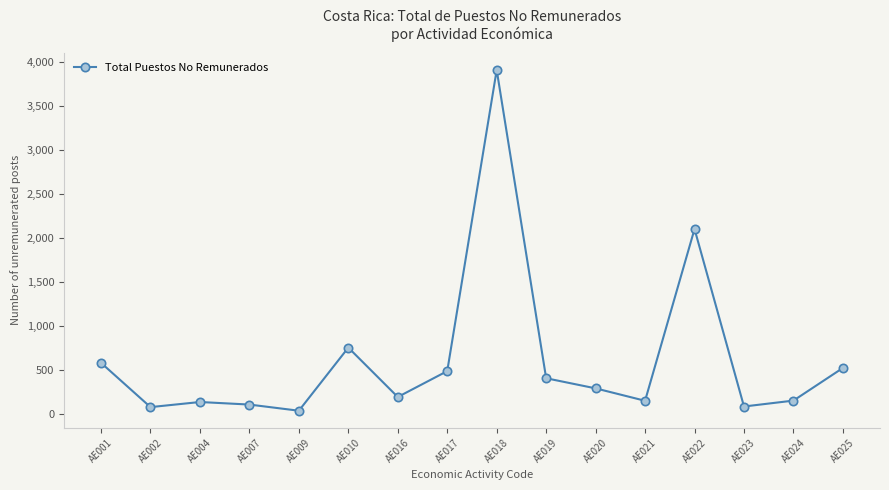

Count the number of data series in this chart.

1